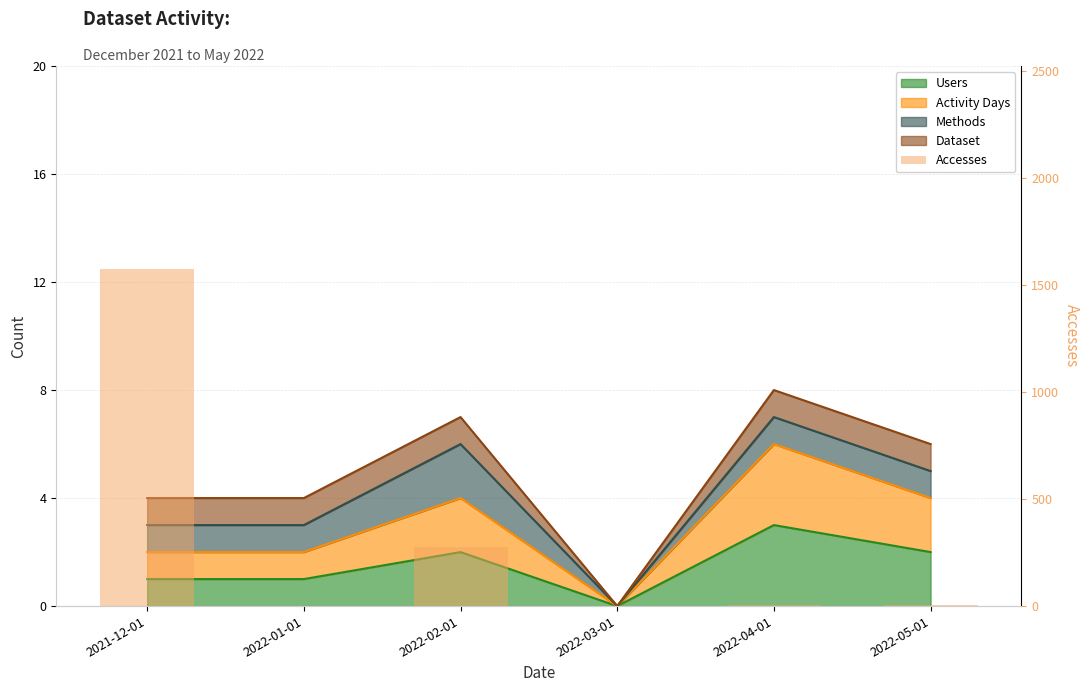

What is the greatest value displayed?

1578